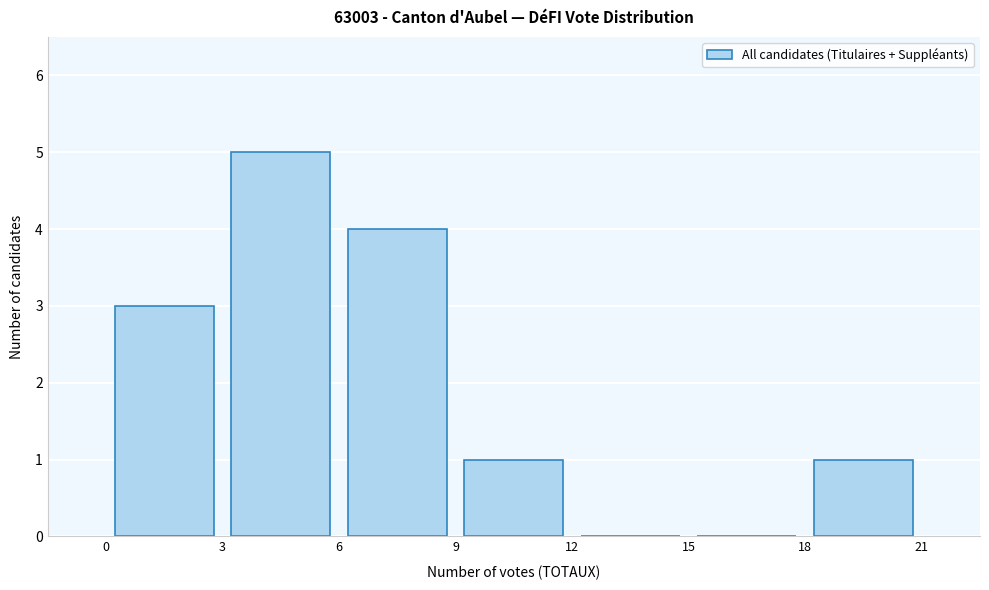

Over which range of the x-axis is the bar tallest?

3 to 6